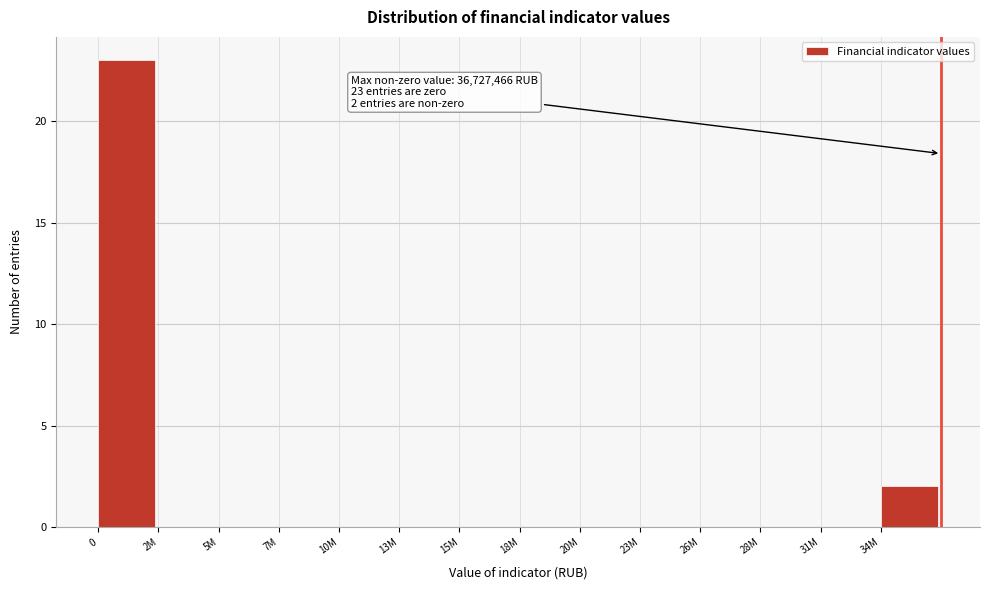

Reading right to left, transcribe all the data shown in this chart.

34M=2	31M=0	28M=0	26M=0	23M=0	20M=0	18M=0	15M=0	13M=0	10M=0	7M=0	5M=0	2M=0	0=23